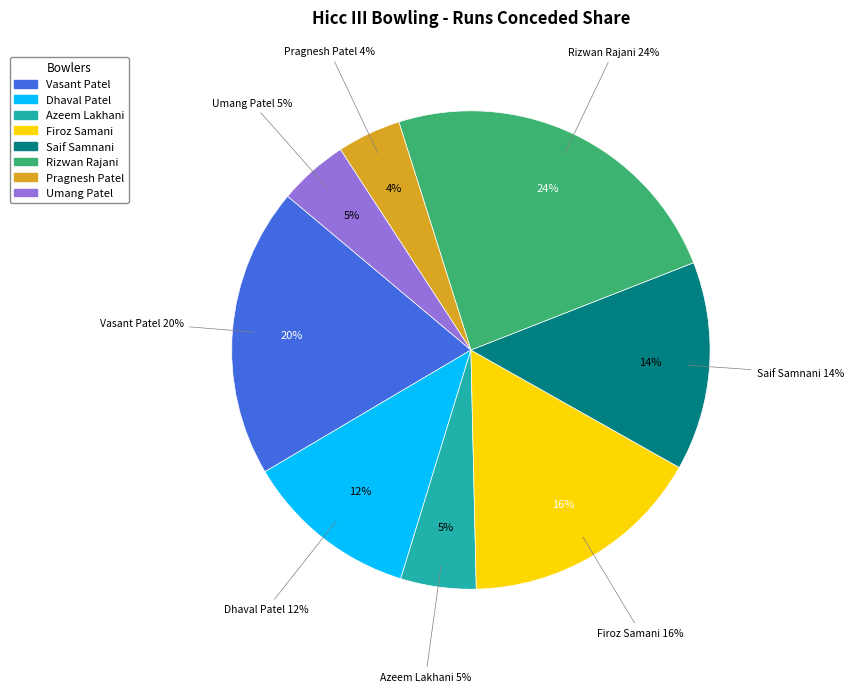

What is the smallest slice in the pie chart?

Pragnesh Patel